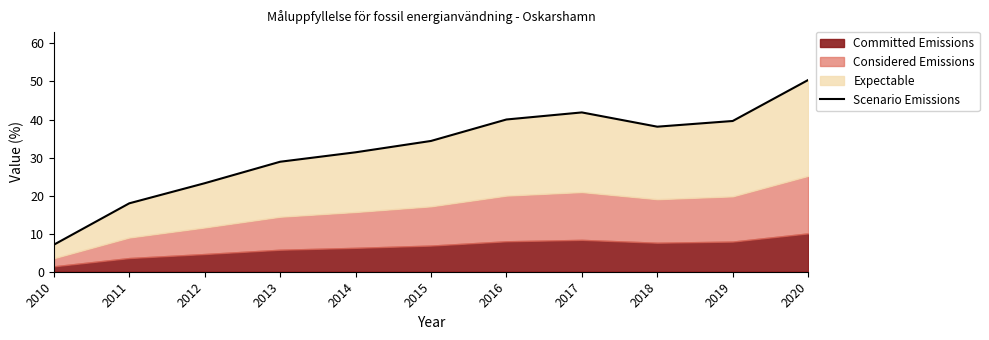

Where is the first local maximum?

2017